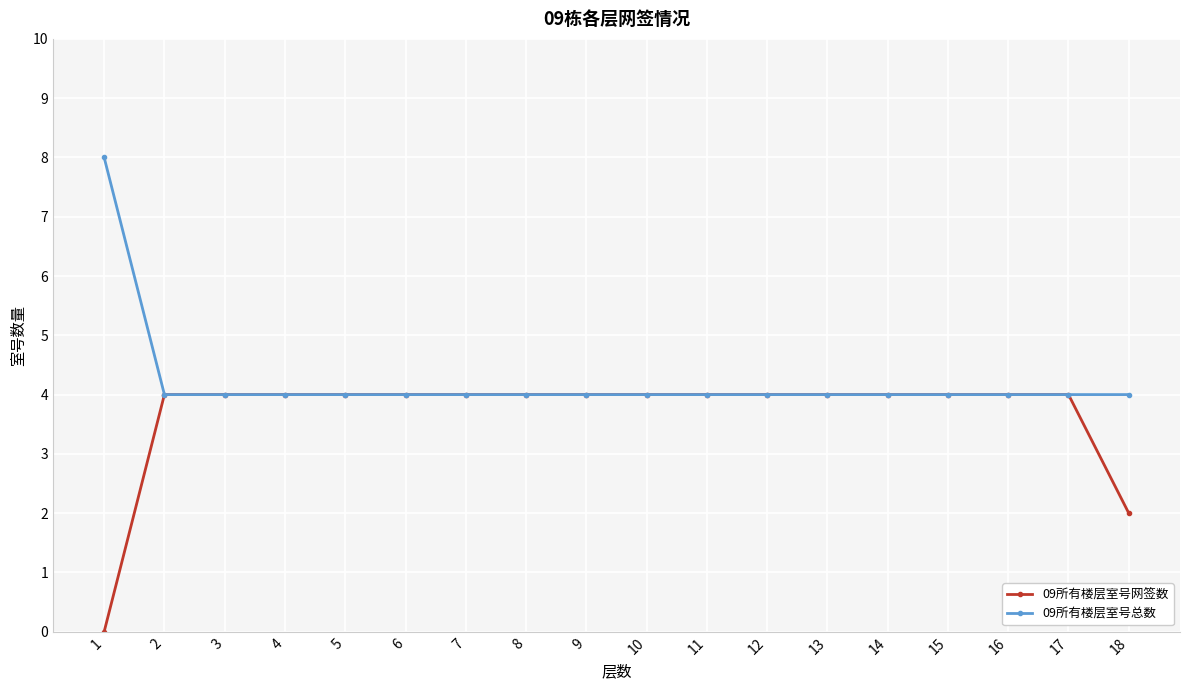

Rank the series by their maximum value, from lowest to highest.

09所有楼层室号网签数, 09所有楼层室号总数